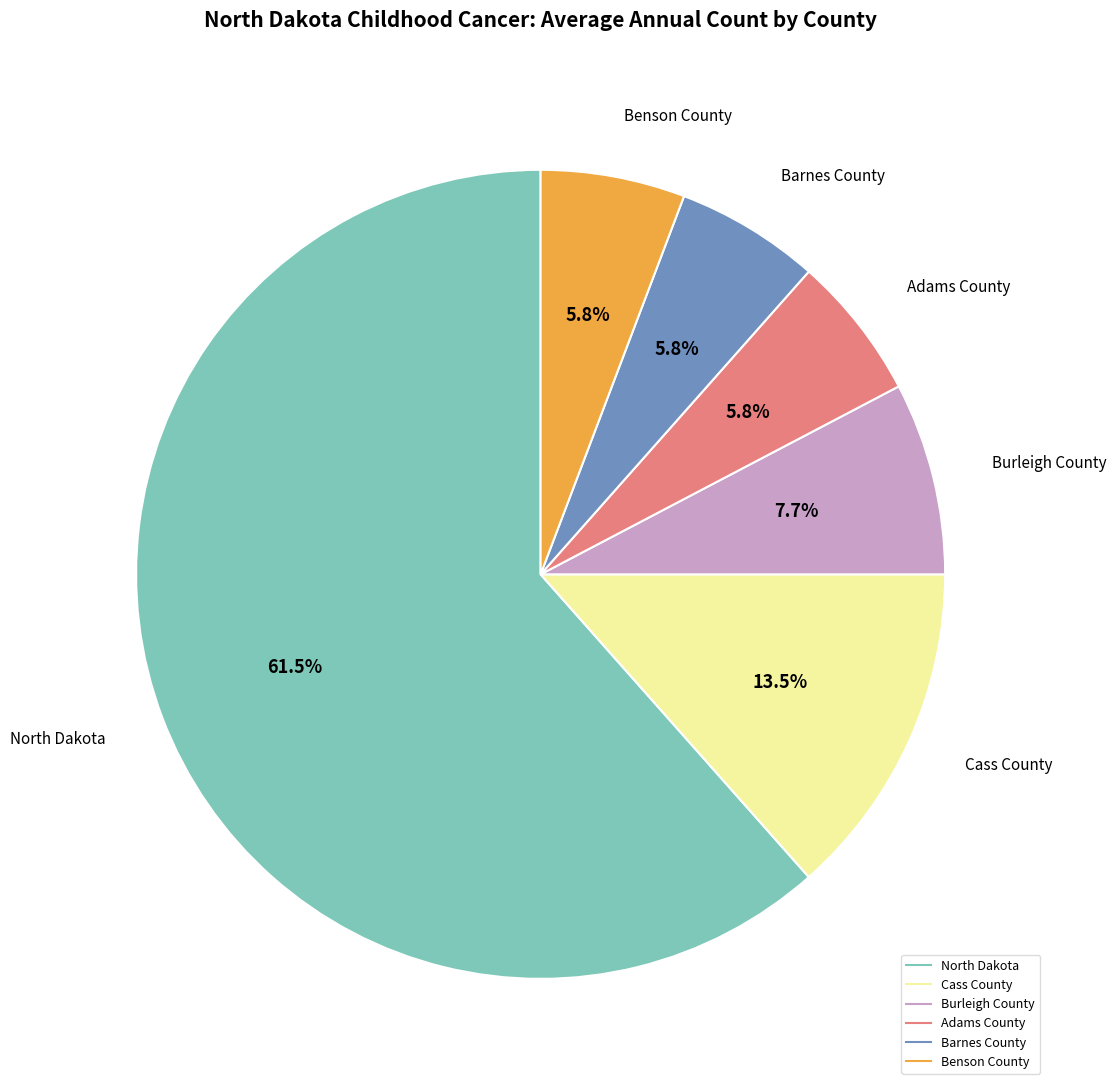

Is it true that Adams County is 6% of the pie?

True